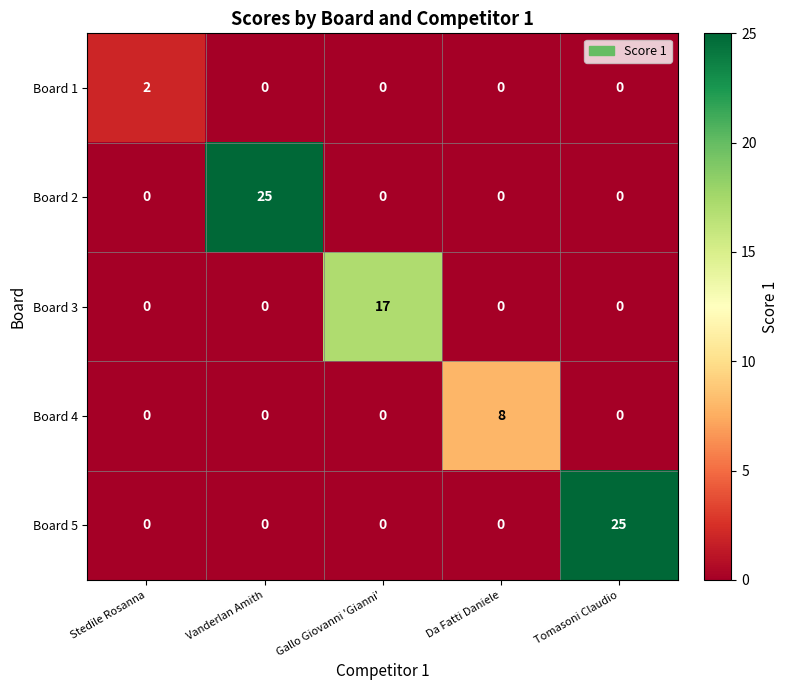

Reading left to right, what are all the values shown in this chart?

Board 1: Stedile Rosanna=2	Vanderlan Amith=0	Gallo Giovanni 'Gianni'=0	Da Fatti Daniele=0	Tomasoni Claudio=0
Board 2: Stedile Rosanna=0	Vanderlan Amith=25	Gallo Giovanni 'Gianni'=0	Da Fatti Daniele=0	Tomasoni Claudio=0
Board 3: Stedile Rosanna=0	Vanderlan Amith=0	Gallo Giovanni 'Gianni'=17	Da Fatti Daniele=0	Tomasoni Claudio=0
Board 4: Stedile Rosanna=0	Vanderlan Amith=0	Gallo Giovanni 'Gianni'=0	Da Fatti Daniele=8	Tomasoni Claudio=0
Board 5: Stedile Rosanna=0	Vanderlan Amith=0	Gallo Giovanni 'Gianni'=0	Da Fatti Daniele=0	Tomasoni Claudio=25